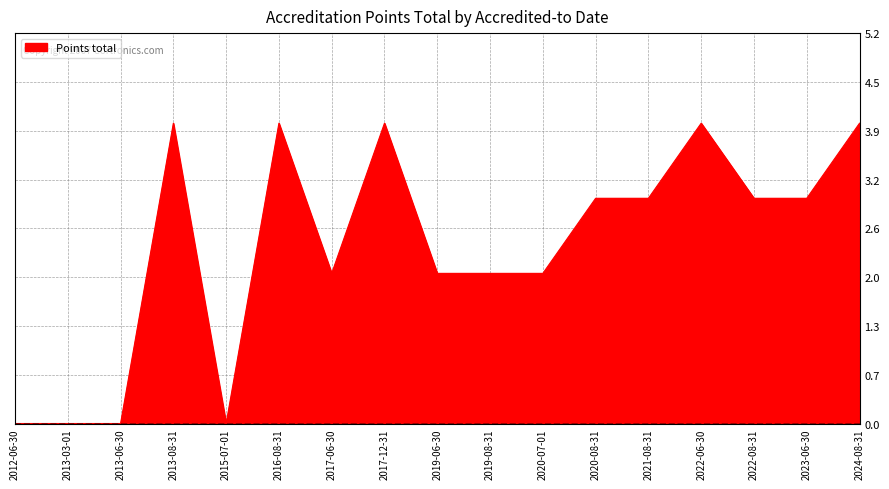

What is the maximum value shown in the chart?

4